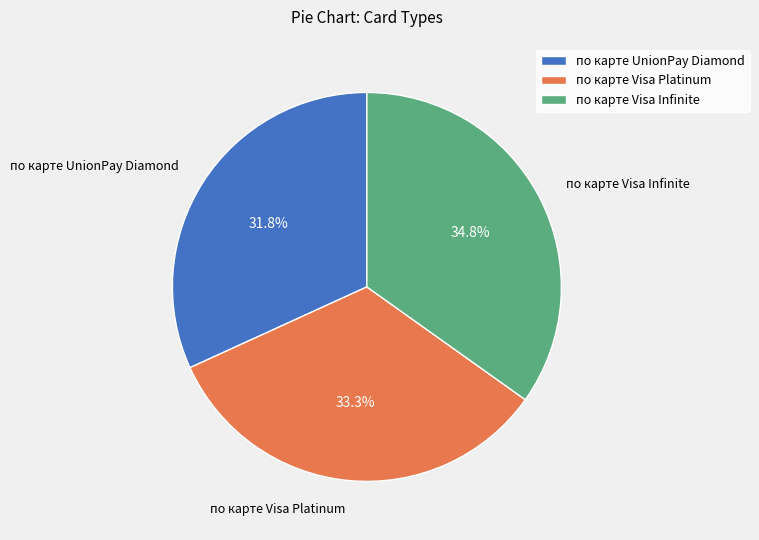

Rank the categories by value from lowest to highest.

по карте UnionPay Diamond, по карте Visa Platinum, по карте Visa Infinite